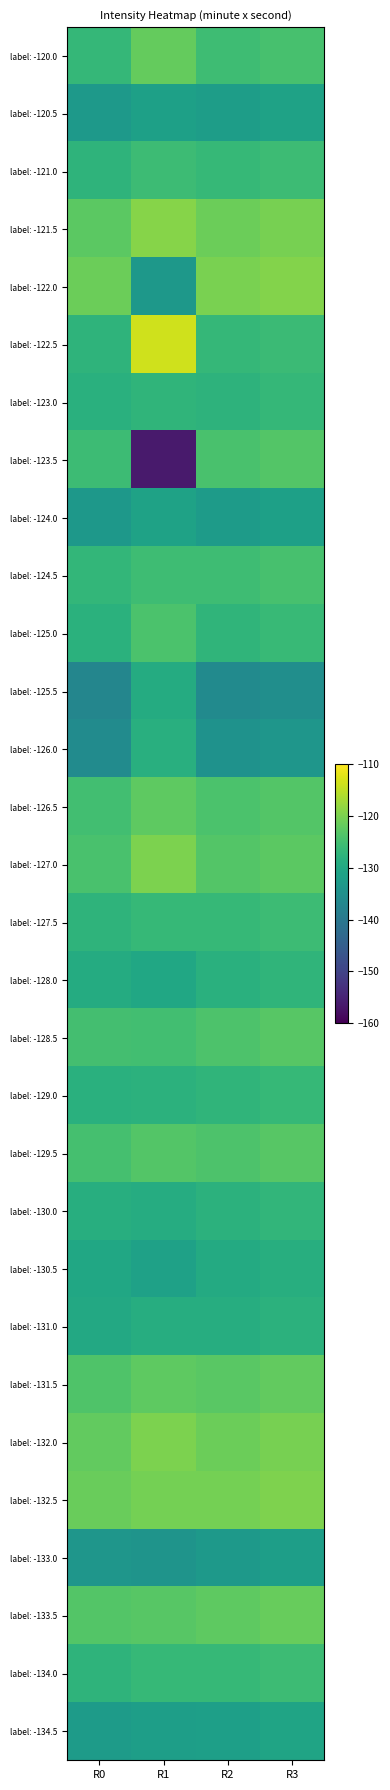

Which has a higher value, R1 or R2?

R1